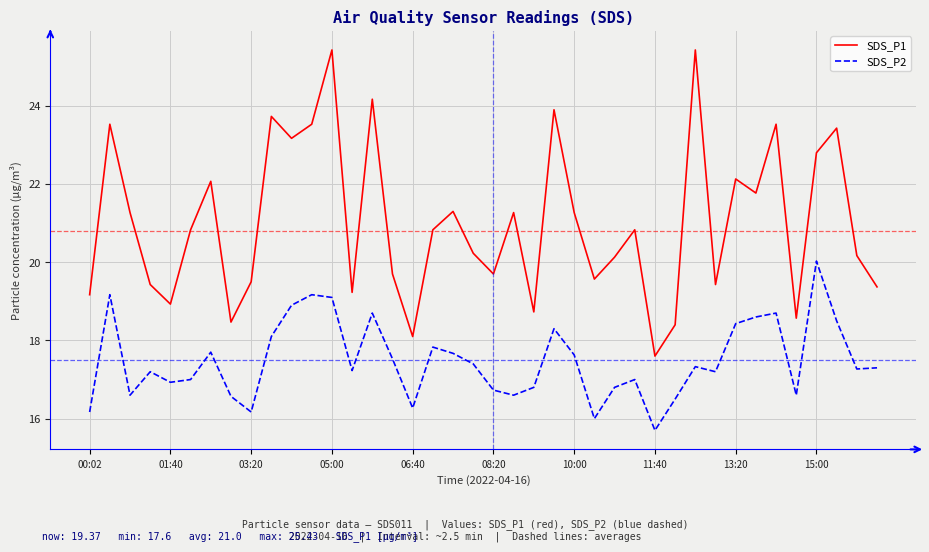

Which series has the largest range (max minus min)?

SDS_P1